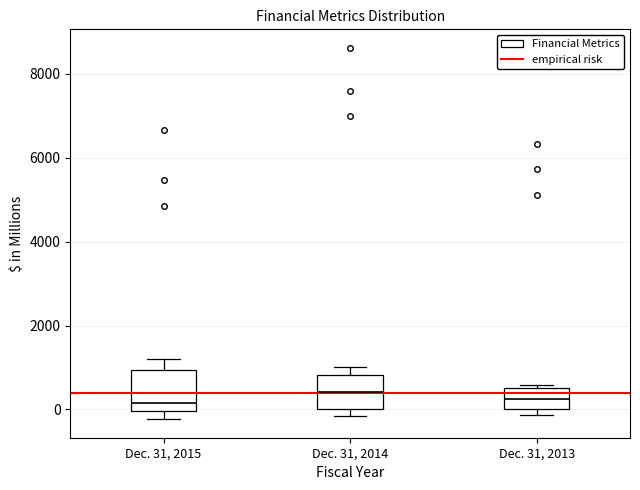

Reading left to right, transcribe this box plot: for each box, give where its median line is, the range the box spans, and where its two whiskers end, as read against the y-axis. The values are not printed on the chart, so give them approximately, as read against the axis.

Dec. 31, 2015: median 200, box 0 to 1000, whiskers -200 to 1200
Dec. 31, 2014: median 400, box 0 to 800, whiskers -200 to 1000
Dec. 31, 2013: median 200, box 0 to 600, whiskers -200 to 600 (just above the box's upper edge)